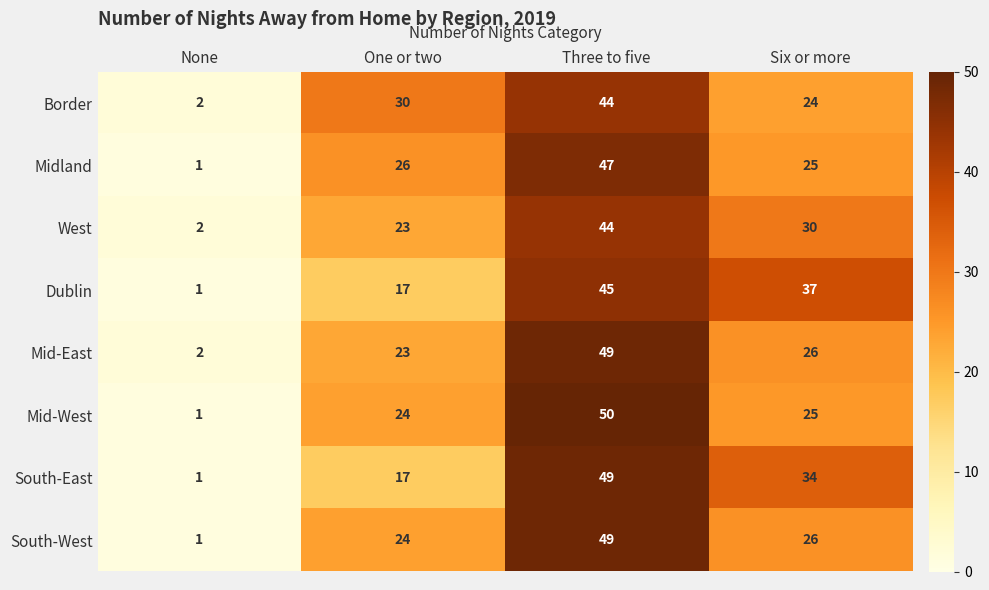

Which series has the largest total across all categories?

South-East